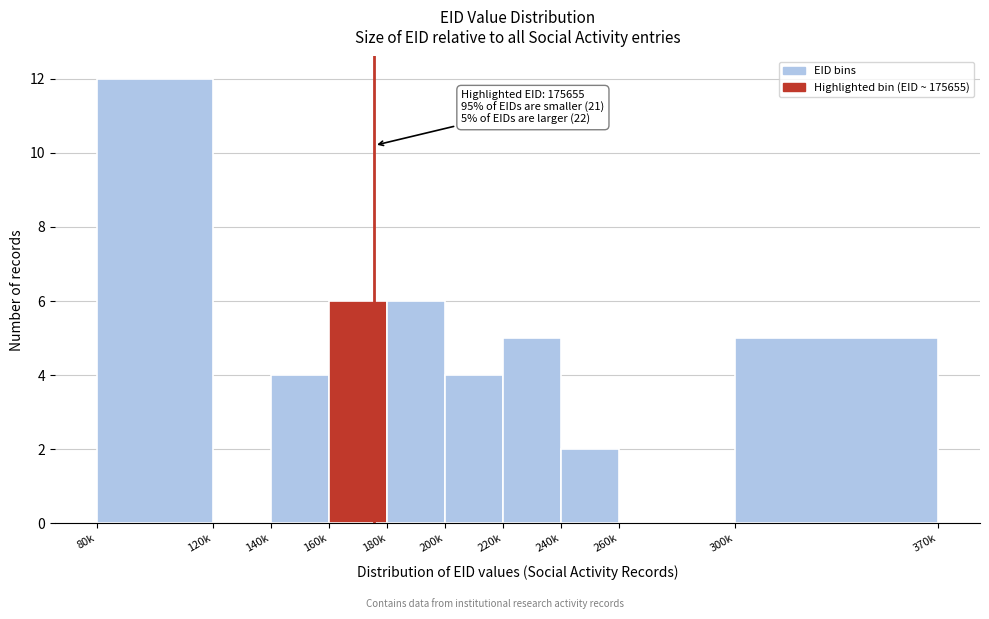

Reading left to right, list all the values displayed in this chart.

80k=12	120k=0	140k=4	160k=6	180k=6	200k=4	220k=5	240k=2	260k=0	300k=5